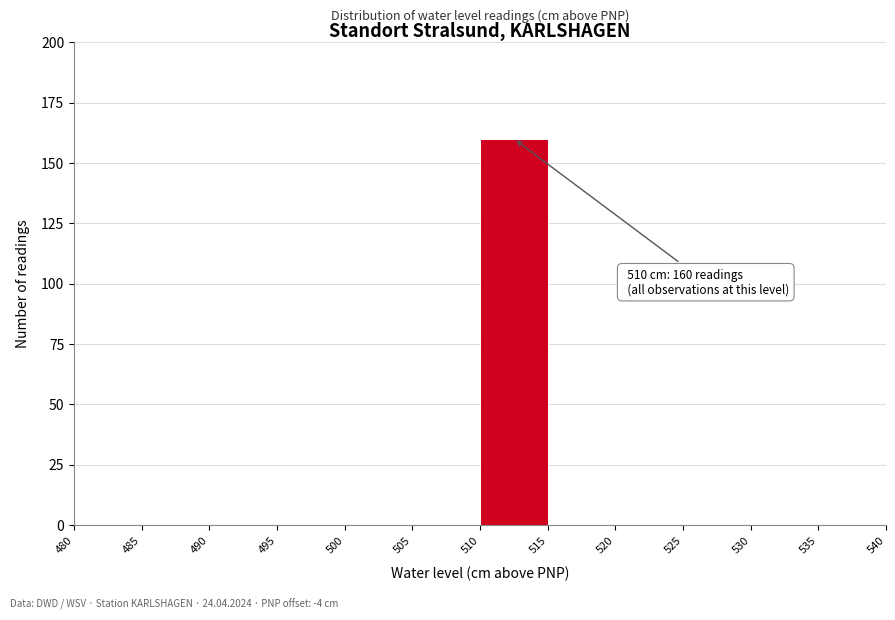

Which range on the x-axis has the tallest bar?

510 to 515